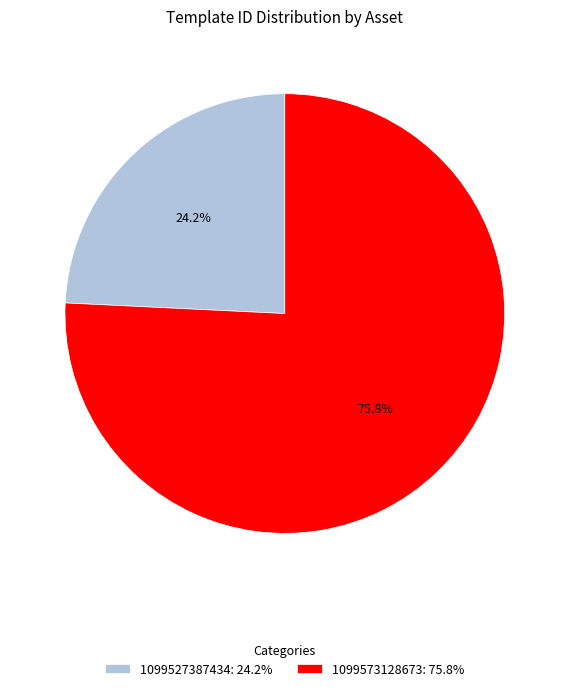

Rank the categories by value from lowest to highest.

1099527387434, 1099573128673